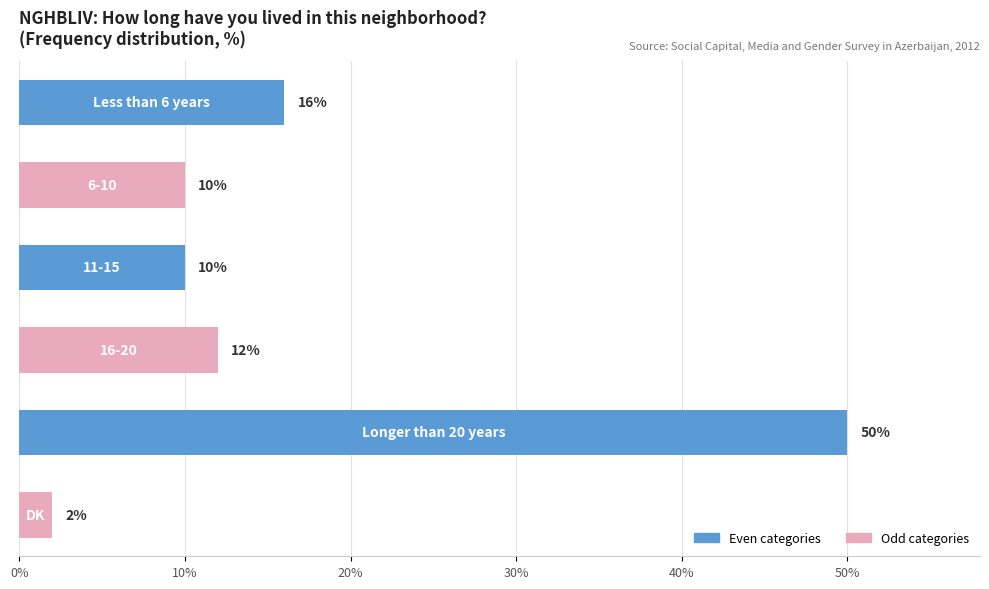

Count the number of data series in this chart.

1